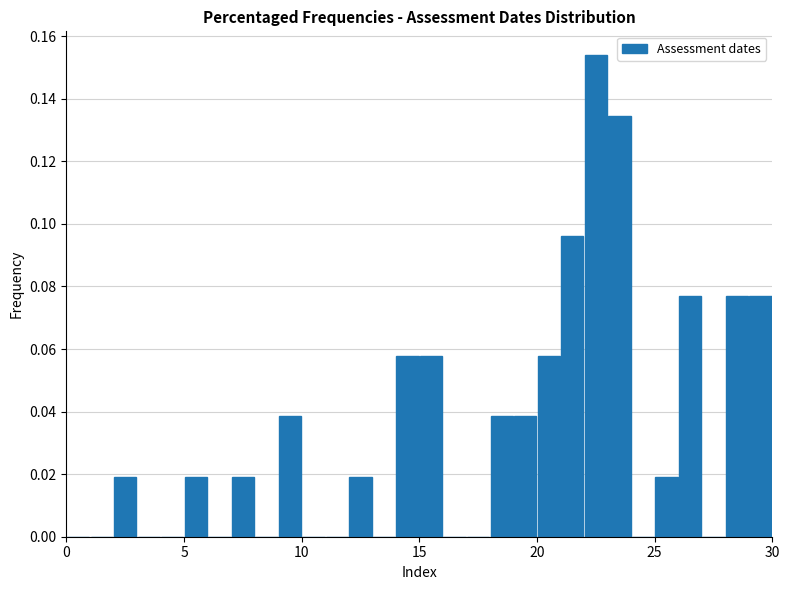

Around what value on the x-axis is the tallest bar? Give the approximate position of its centre, as read against the axis.

22.5